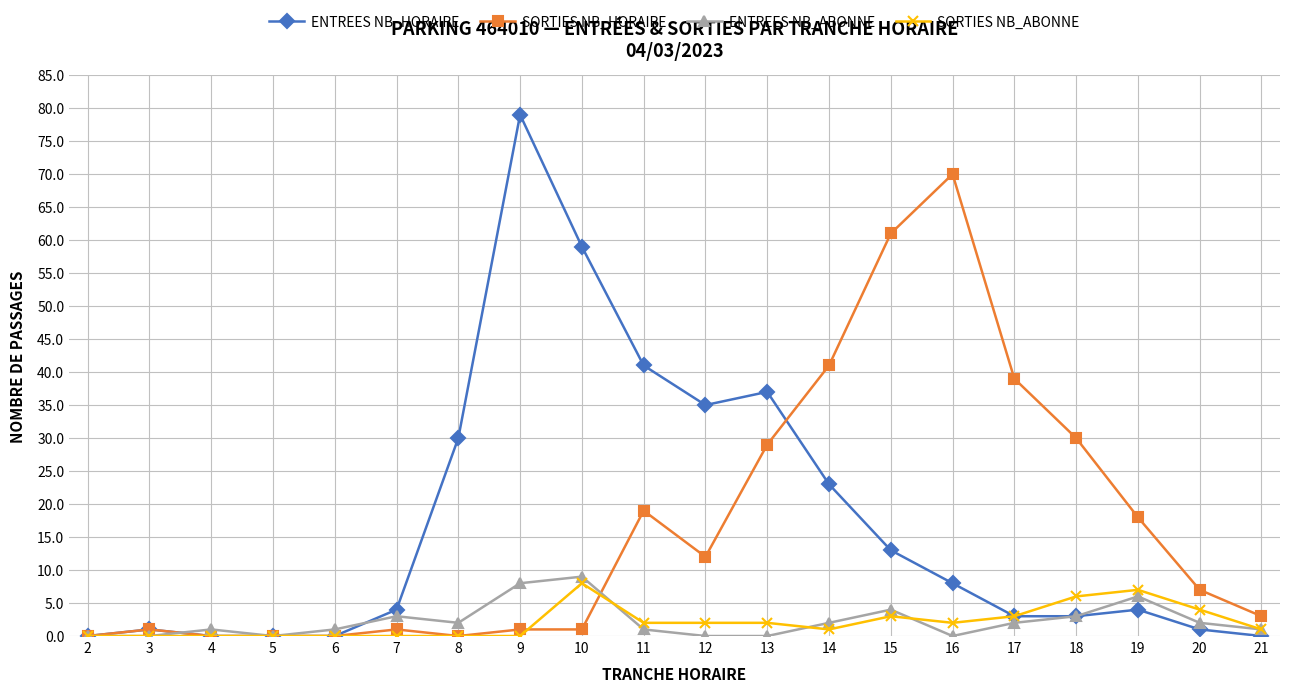

Which series has the widest spread of values?

ENTREES NB_HORAIRE